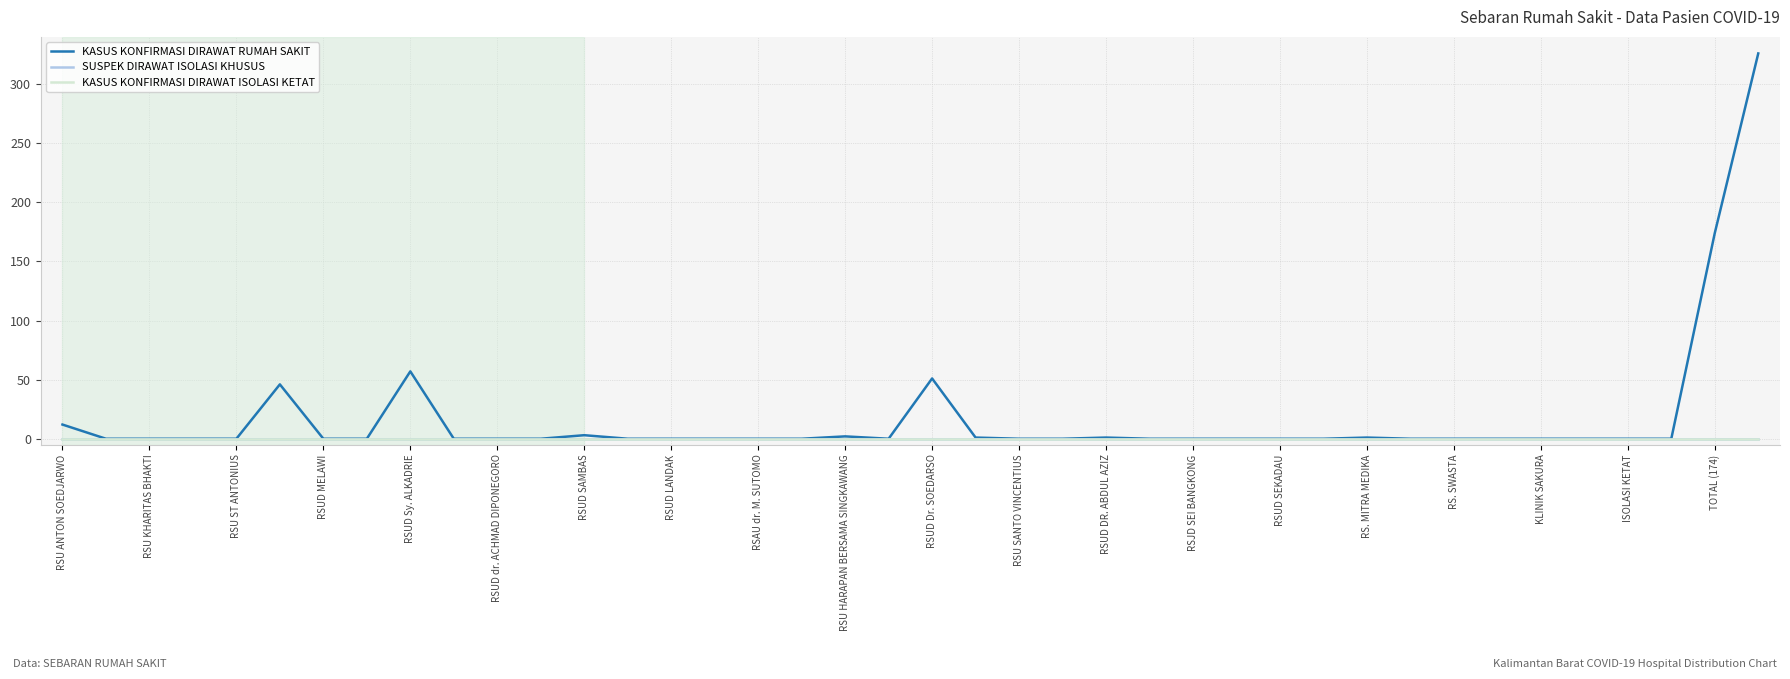

At how many categories does at least one series exceed 36?

5